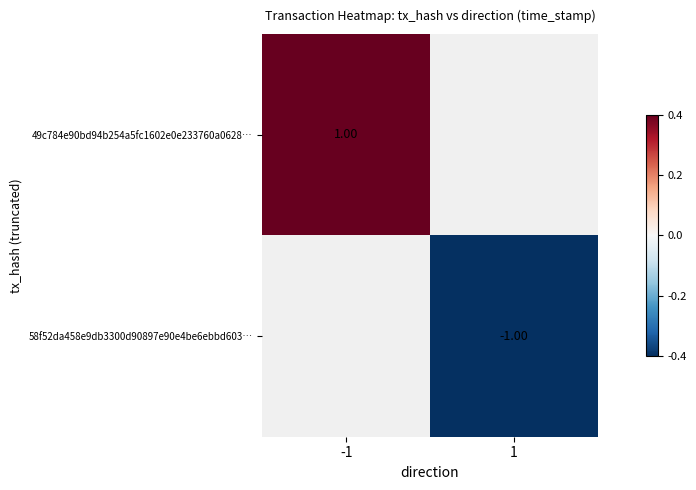

What is the lowest value of the 49c784e90bd94b254a5fc1602e0e233760a0628… series?

1.0